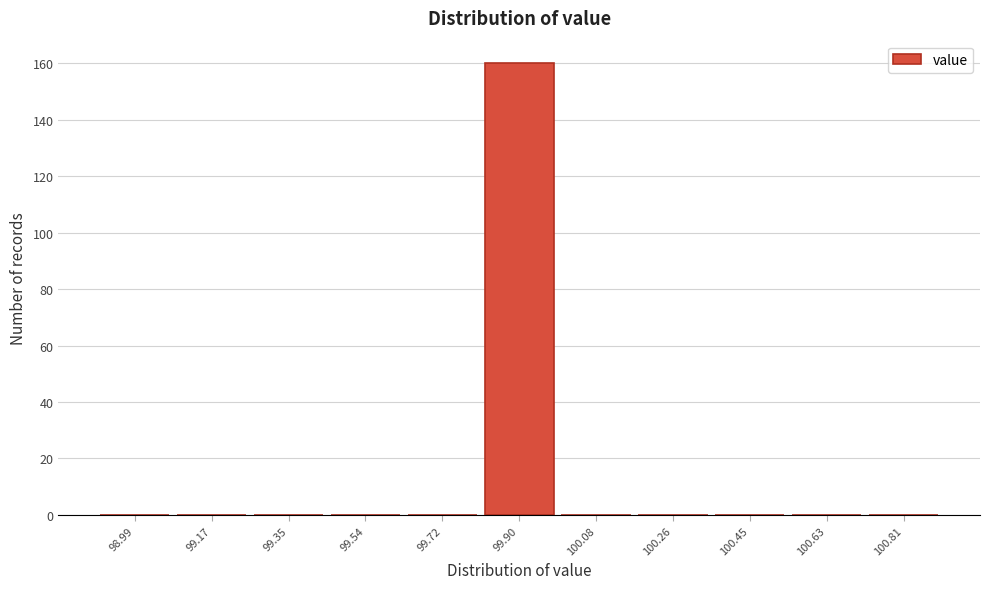

Reading left to right, transcribe this chart: for each bar, give the range it covers on the x-axis and its height. Neither the bar edges nor the heights are printed on the chart, so give them approximately, as read against the axes.

98.90 to 99.08: 0
99.08 to 99.26: 0
99.26 to 99.44: 0
99.44 to 99.62: 0
99.62 to 99.80: 0
99.80 to 100.00: 160
100.00 to 100.18: 0
100.18 to 100.36: 0
100.36 to 100.54: 0
100.54 to 100.72: 0
100.72 to 100.90: 0